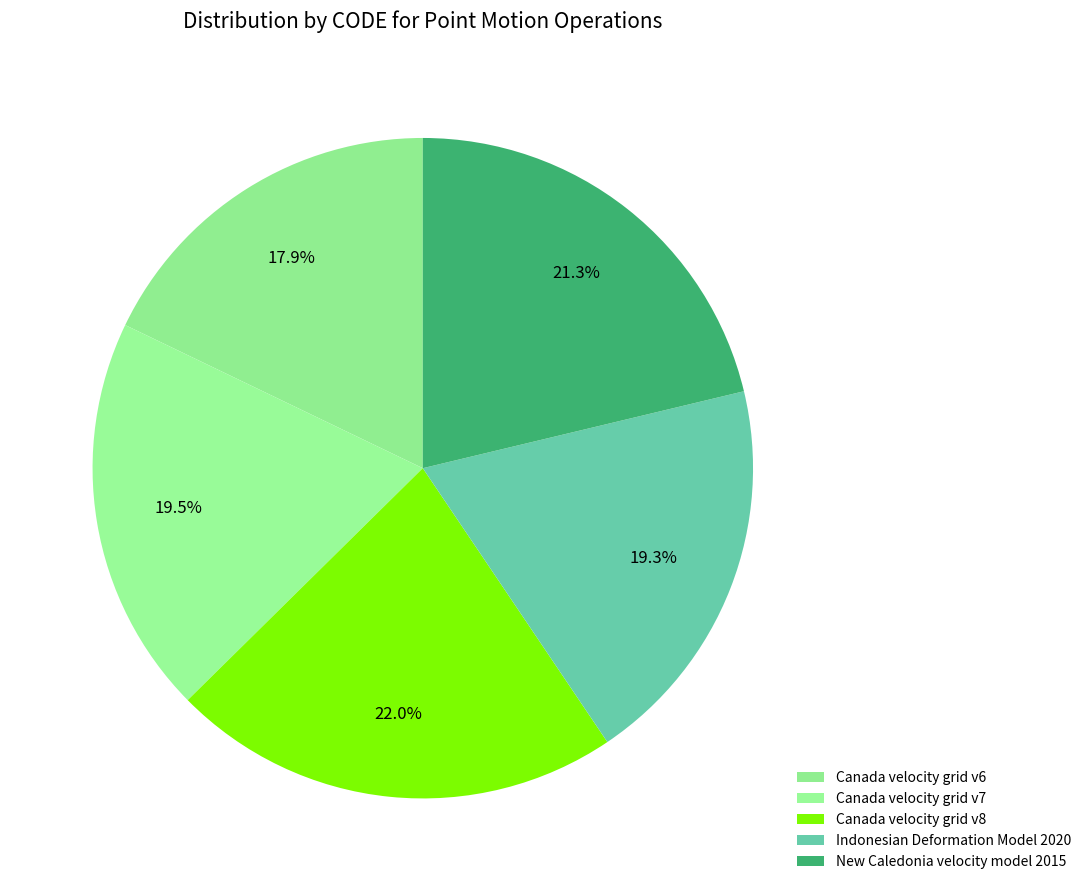

Is there any slice that represents more than half of the pie?

No